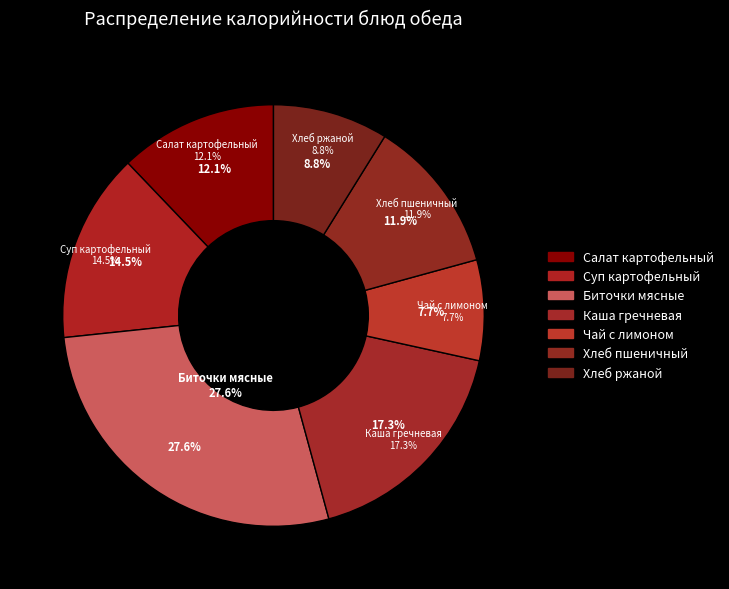

To the nearest percent, what is the difference between the largest and smallest slice percentages?

20%